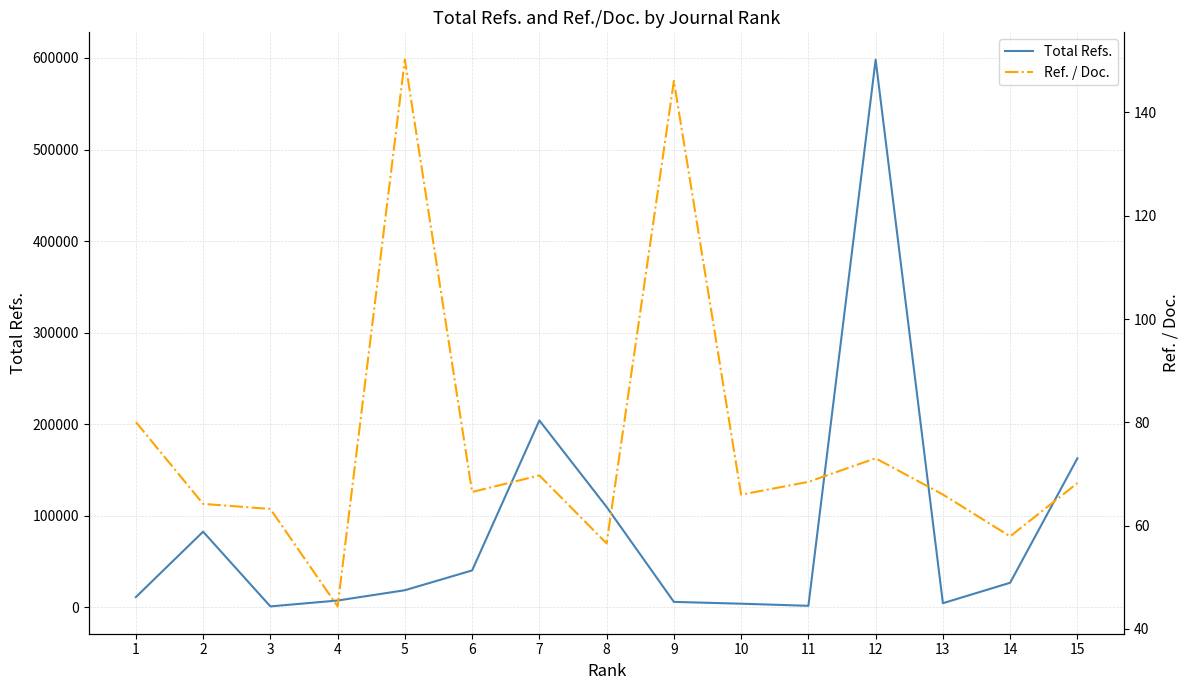

Between 7 and 10, which is larger?

7